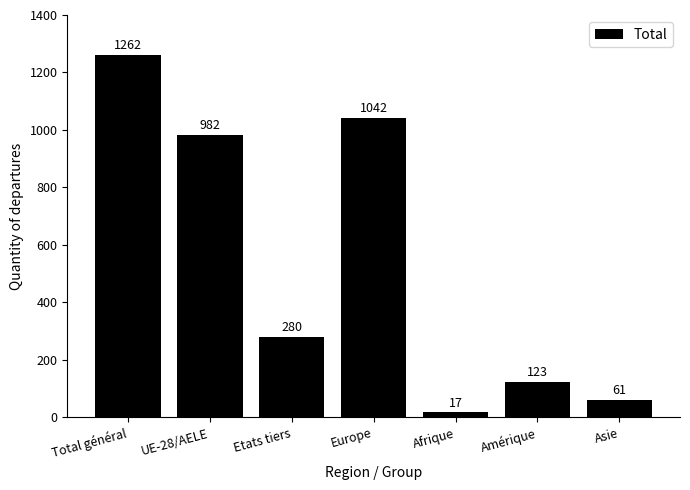

What is the value of the 2nd bar from the left?

982